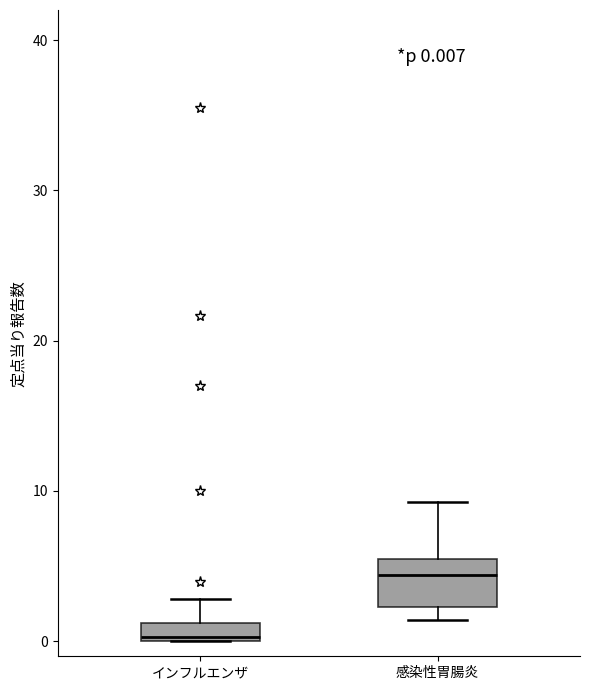

Comparing the boxes themselves (not the whiskers), which one is the tallest?

感染性胃腸炎